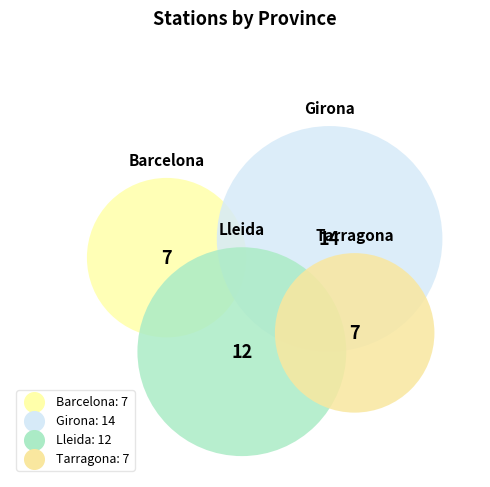

Is there a majority slice in this chart?

No